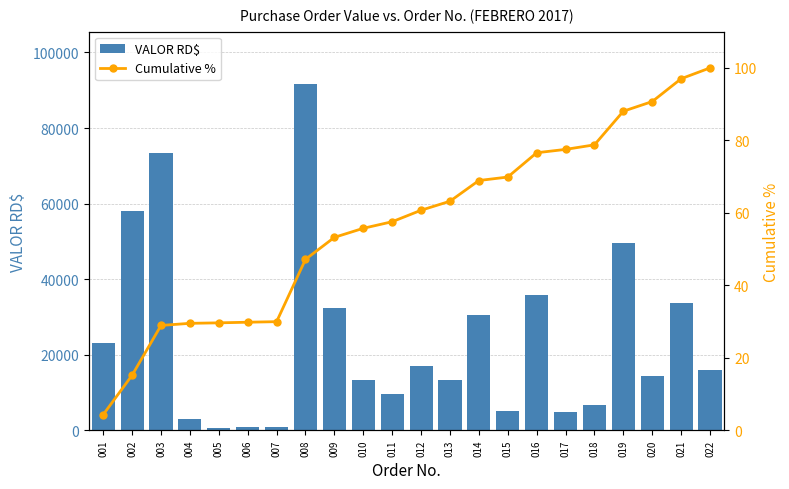

Which series has the largest range (max minus min)?

VALOR RD$